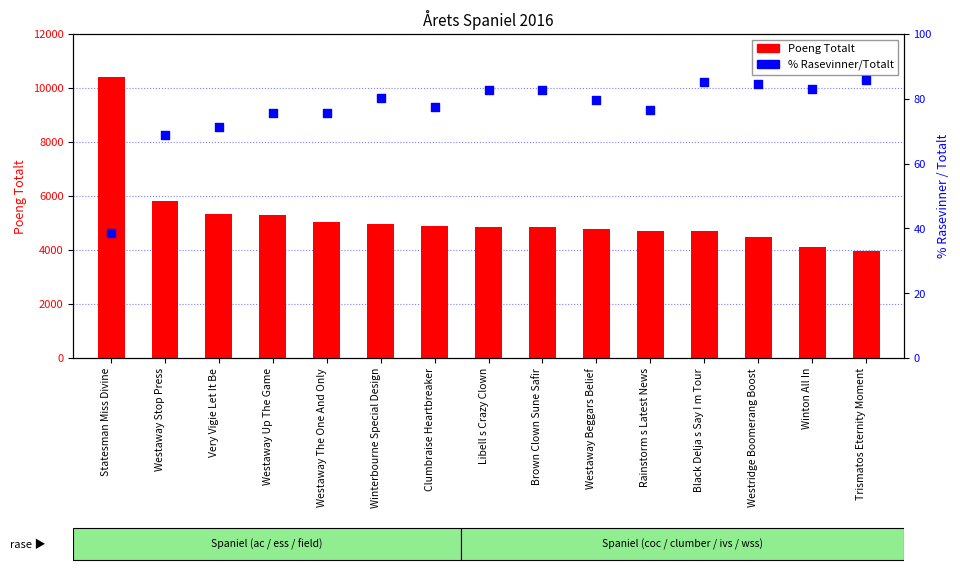

Which series has the largest Y range (max minus min)?

Poeng Totalt